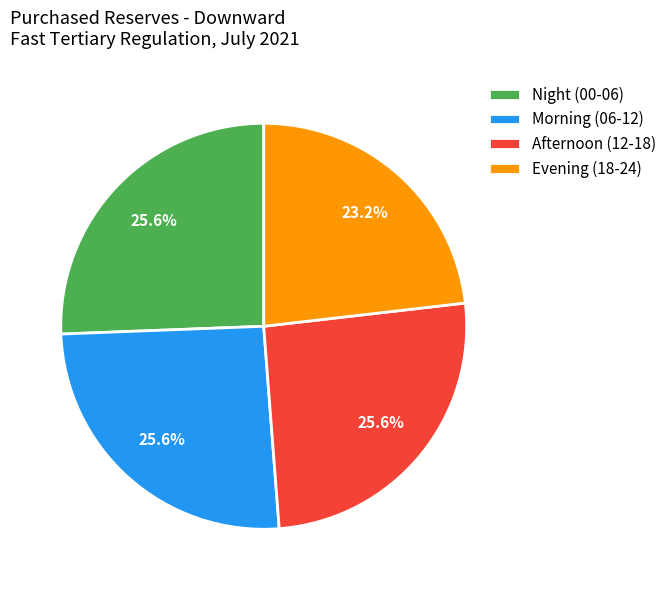

Which has a higher value, Evening (18-24) or Morning (06-12)?

Morning (06-12)